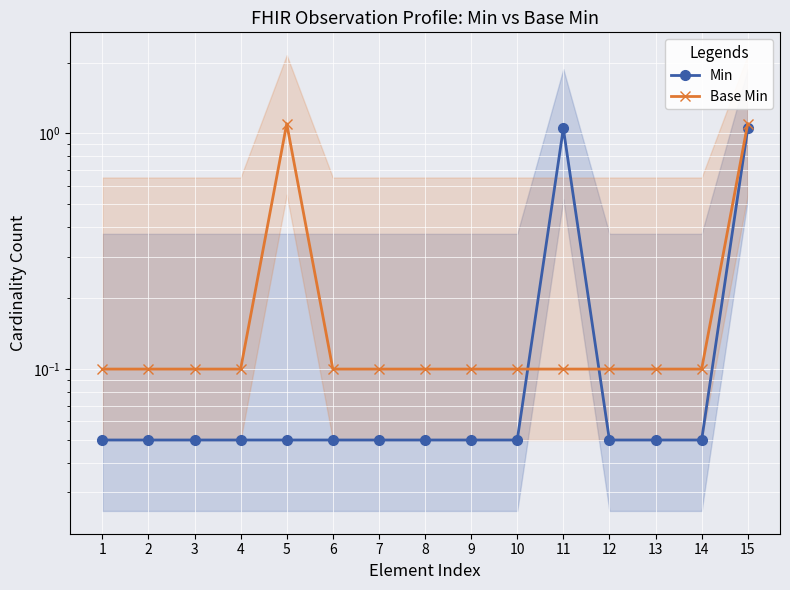

What are all the series names shown in the legend?

Min, Base Min